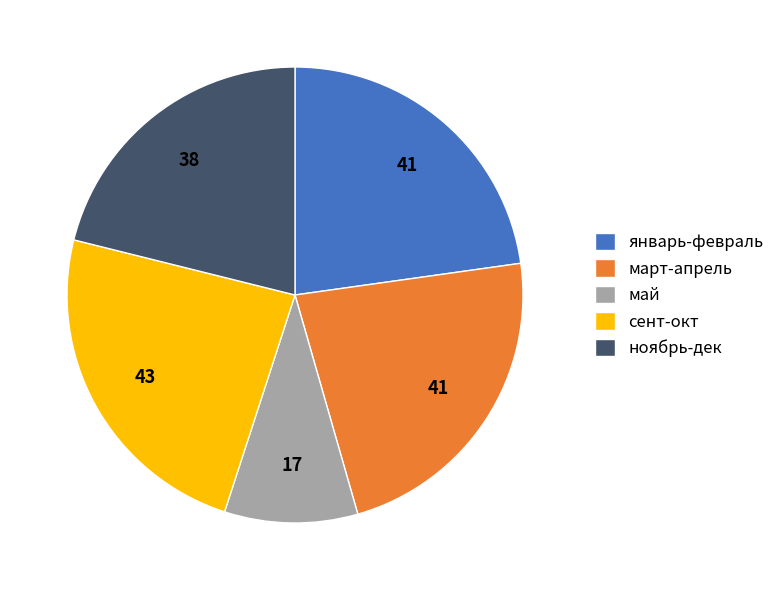

How many segments does this pie chart have?

5